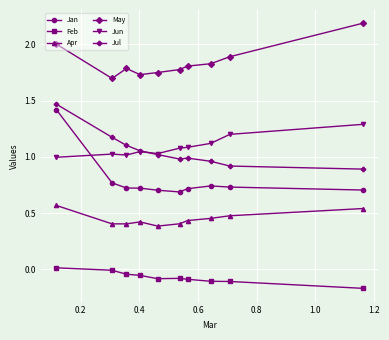

Which series has the largest range (max minus min)?

Jan